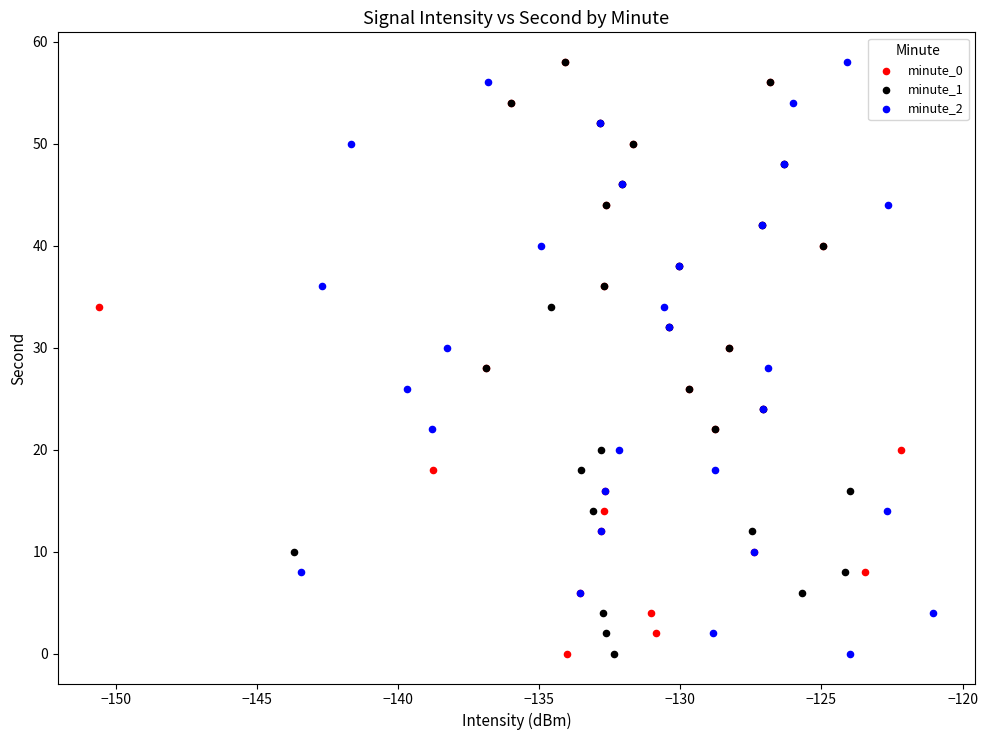

What are all the series names shown in the legend?

minute_0, minute_1, minute_2